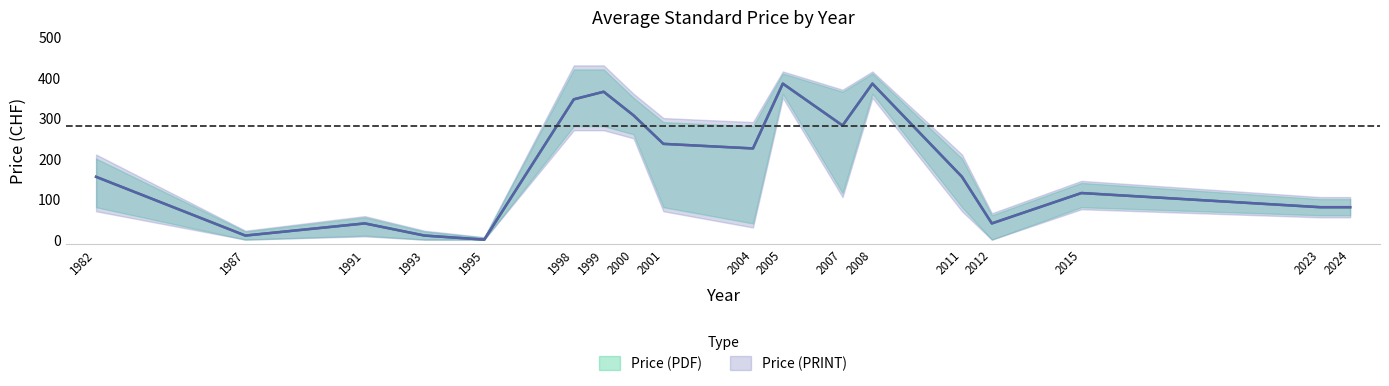

What is the difference between the Price (PDF) values at 2011 and 2005?

90